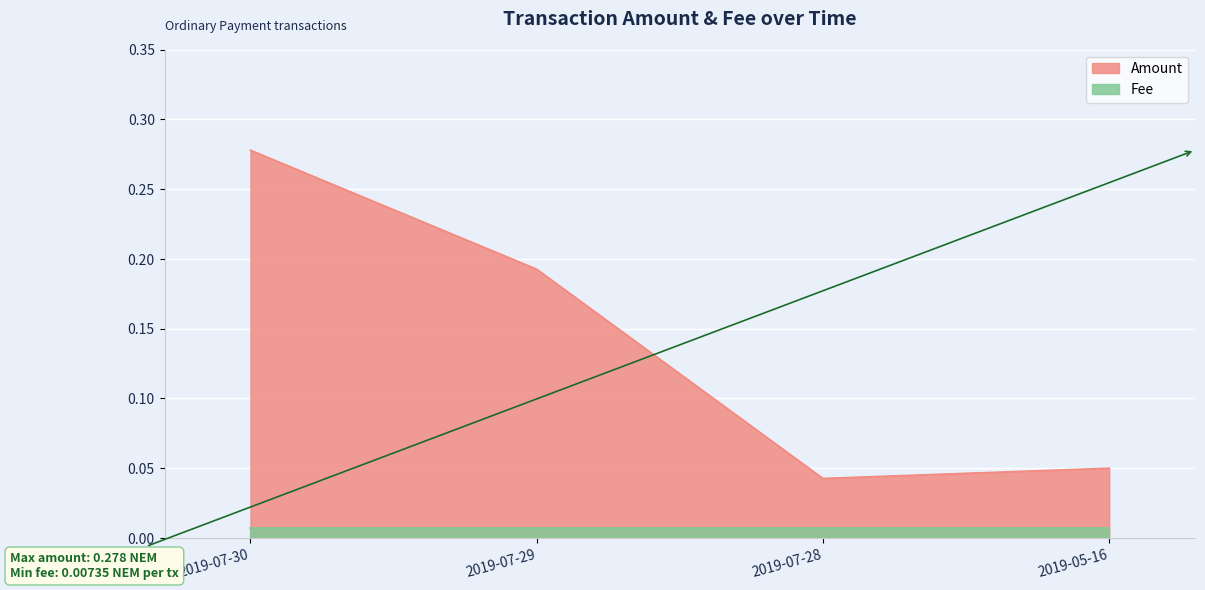

True or false: the data shows 0.0 at 2019-05-16.

False